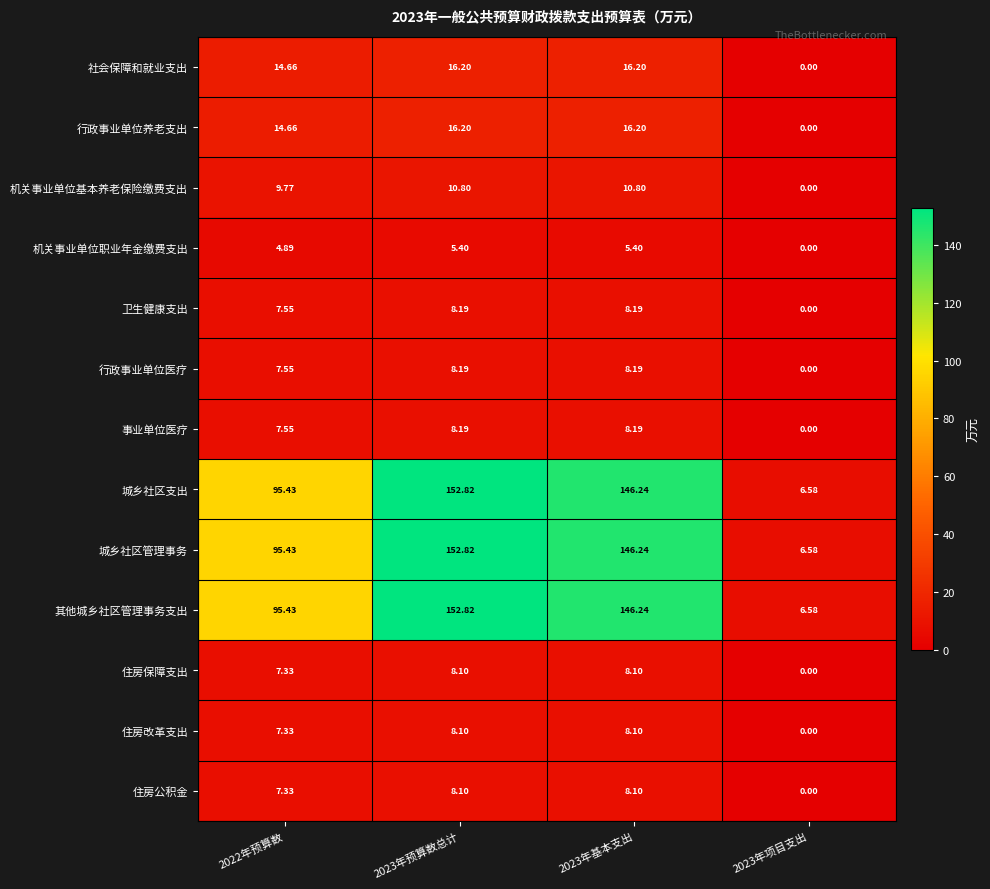

Which category has the highest value across all series?

2023年预算数总计